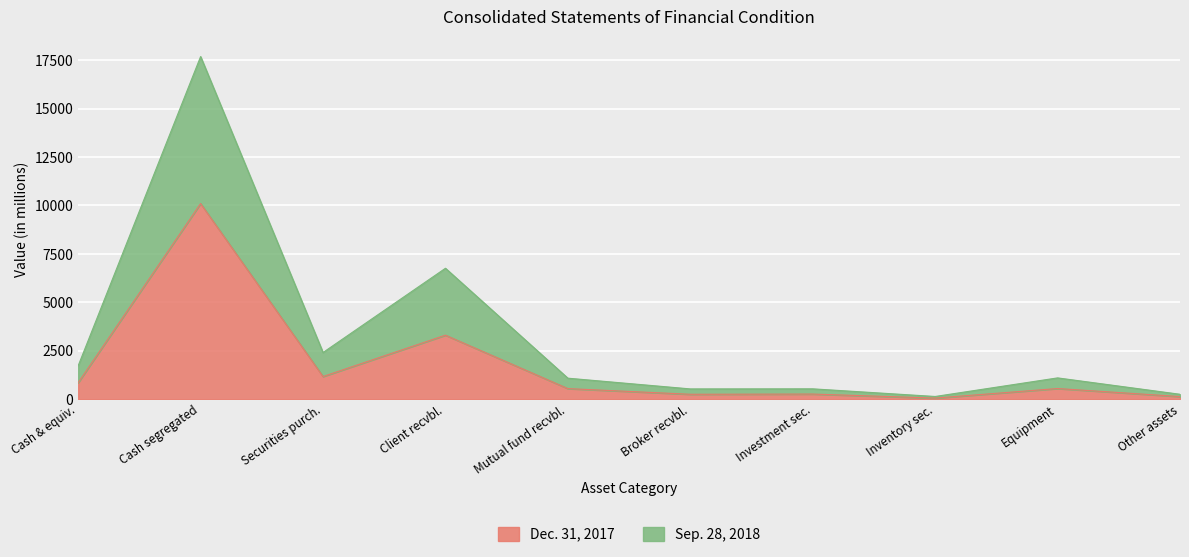

What are all the series names shown in the legend?

Dec. 31, 2017, Sep. 28, 2018